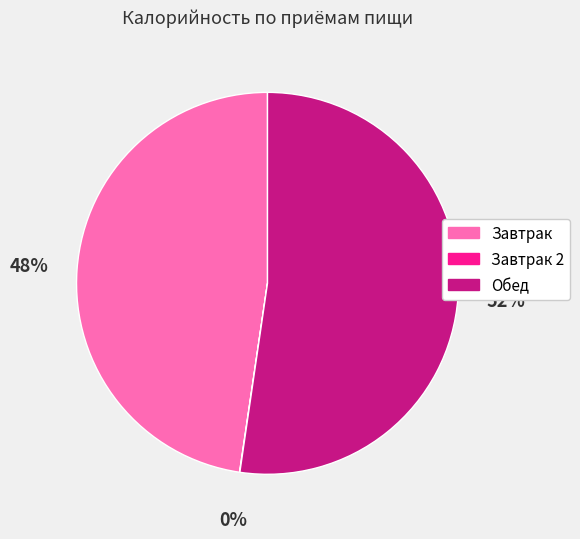

To the nearest percent, what is the difference between the largest and smallest slice percentages?

52%